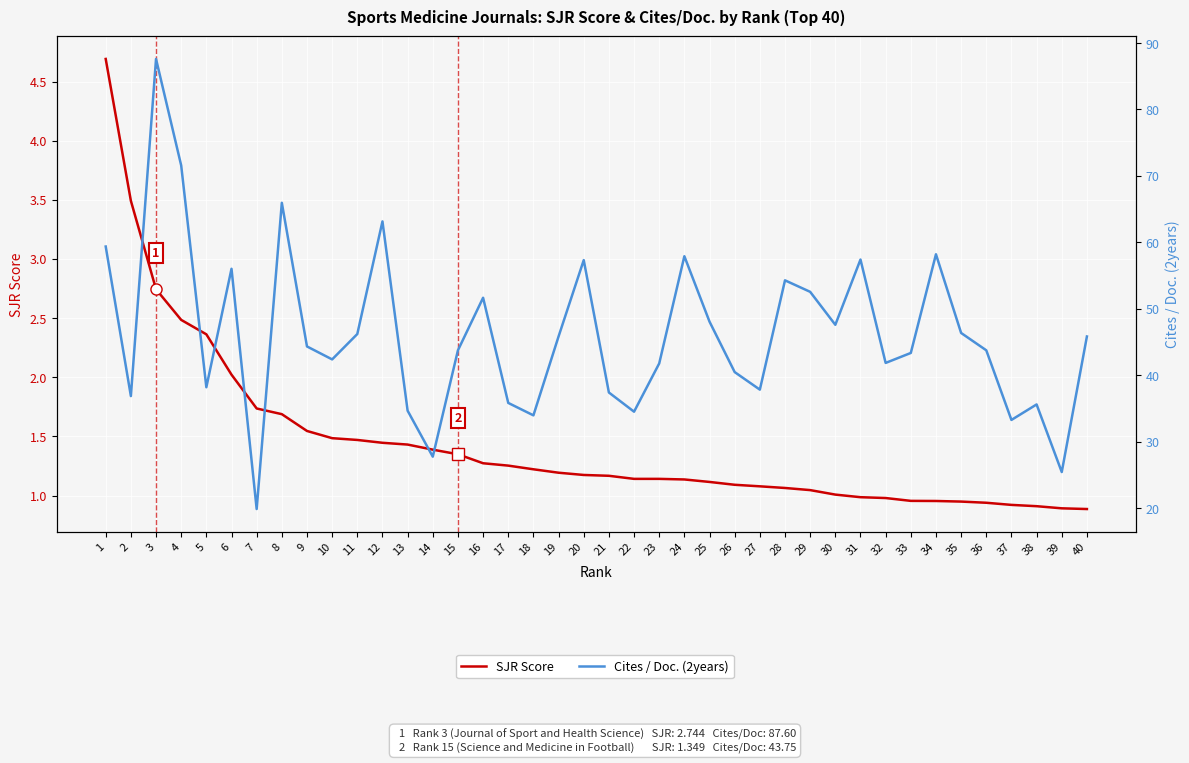

Reading left to right, transcribe all the data shown in this chart.

SJR Score: 1=4.7	2=3.5	3=2.7	4=2.5	5=2.4	6=2.0	7=1.7	8=1.7	9=1.5	10=1.5	11=1.5	12=1.4	13=1.4	14=1.4	15=1.3	16=1.3	17=1.3	18=1.2	19=1.2	20=1.2	21=1.2	22=1.1	23=1.1	24=1.1	25=1.1	26=1.1	27=1.1	28=1.1	29=1.0	30=1.0	31=1.0	32=1.0	33=1.0	34=1.0	35=0.9	36=0.9	37=0.9	38=0.9	39=0.9	40=0.9
Cites / Doc. (2years): 1=59.4	2=36.9	3=87.6	4=71.6	5=38.2	6=56.0	7=19.9	8=66.0	9=44.3	10=42.4	11=46.2	12=63.1	13=34.7	14=27.7	15=43.8	16=51.7	17=35.8	18=34.0	19=45.8	20=57.3	21=37.4	22=34.5	23=41.8	24=57.9	25=48.1	26=40.5	27=37.8	28=54.3	29=52.5	30=47.6	31=57.4	32=41.9	33=43.4	34=58.2	35=46.4	36=43.8	37=33.3	38=35.6	39=25.4	40=45.8